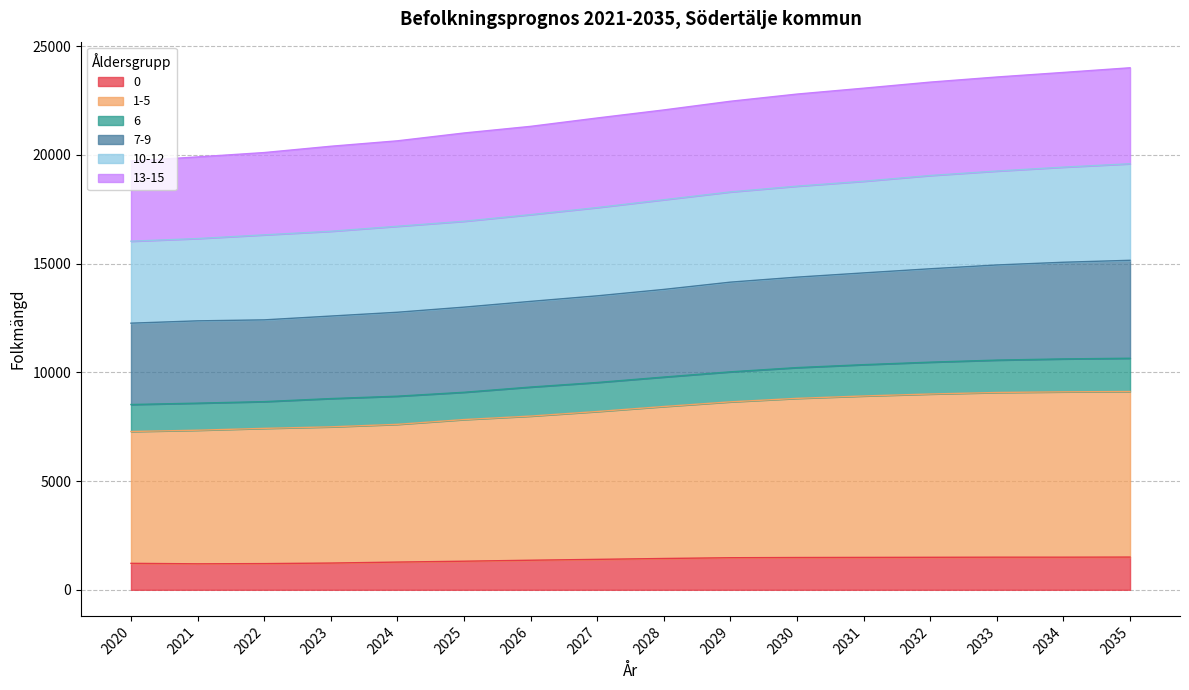

Does the chart have visible grid lines?

Yes